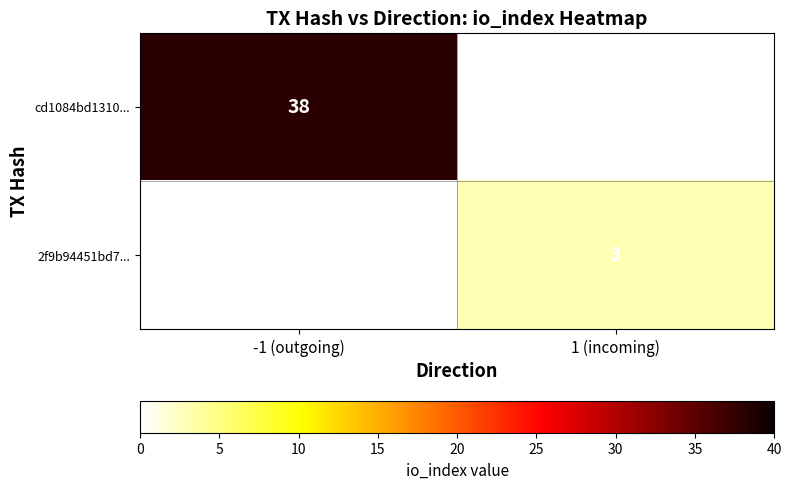

Is it true that 2f9b94451bd7... equals 3 at 1 (incoming)?

True